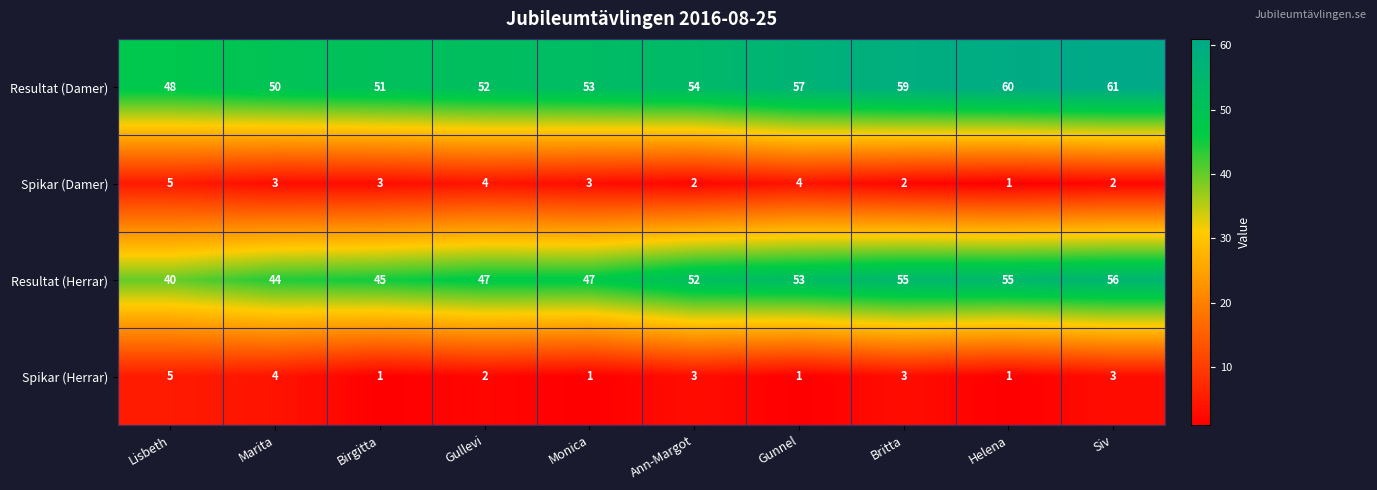

Between Lisbeth and Helena, which series saw the biggest shift?

Resultat (Herrar)